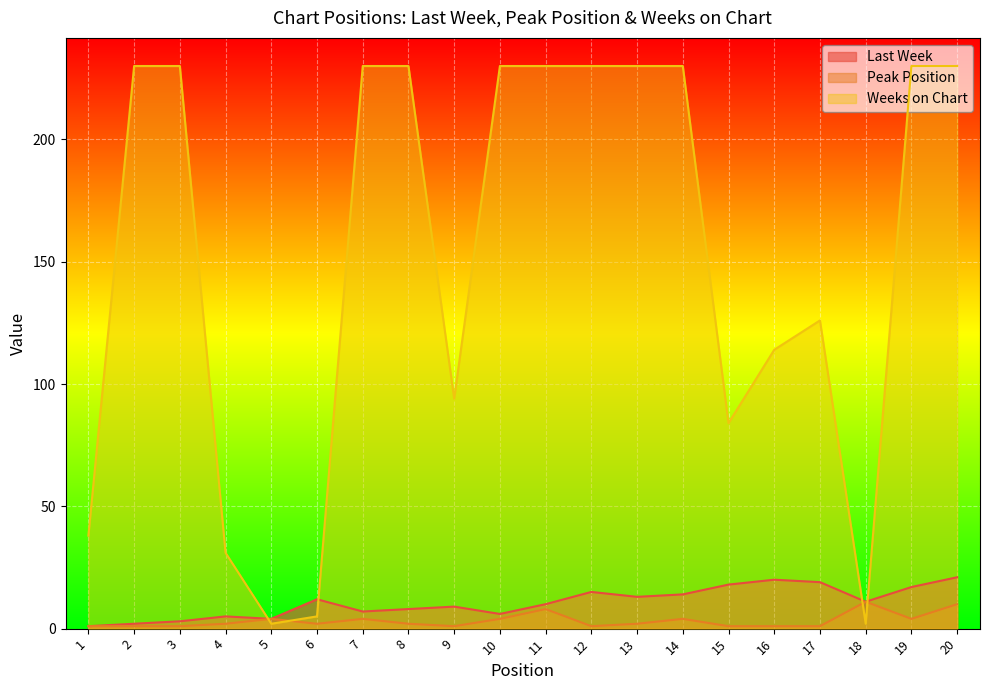

What is the value of the Weeks on Chart point at the 12th from the left?

230